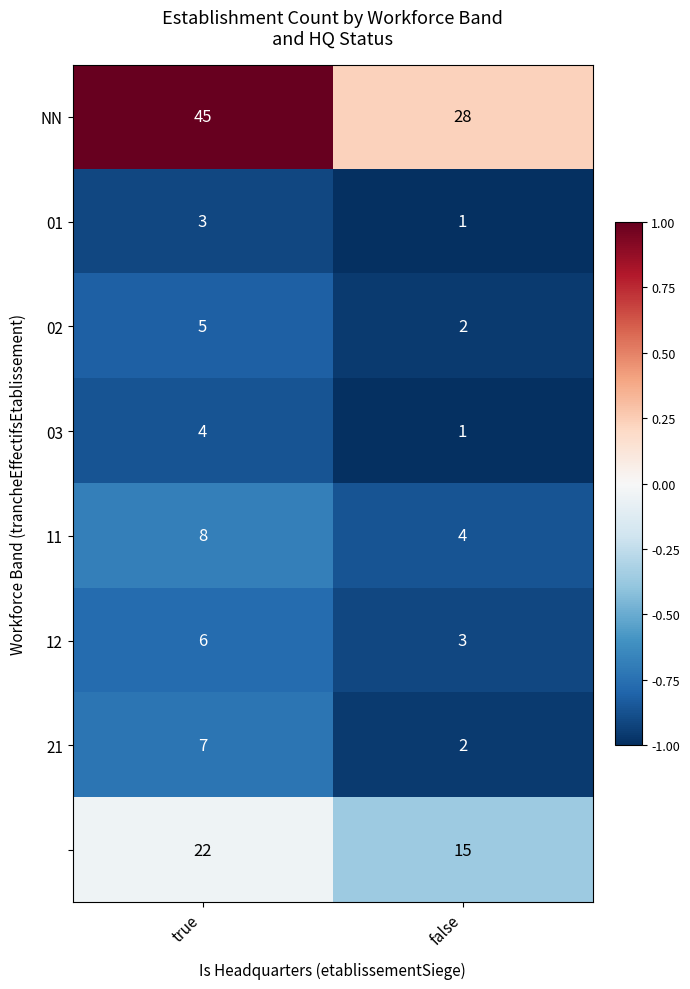

What is the total value across all series at false?

56